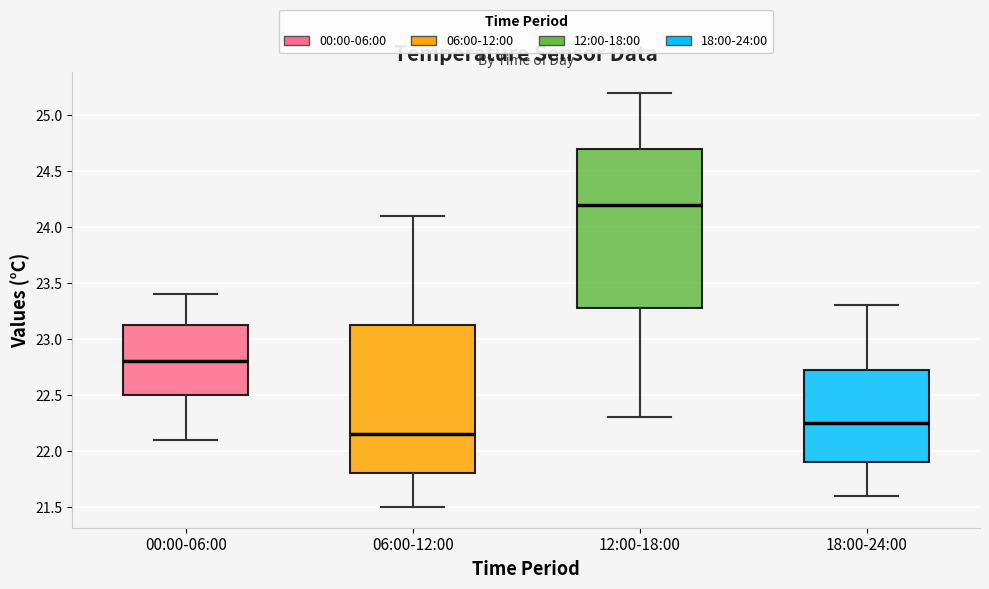

Reading left to right, transcribe this box plot: for each box, give where its median line is, the range the box spans, and where its two whiskers end, as read against the y-axis. The values are not printed on the chart, so give them approximately, as read against the axis.

00:00-06:00: median 22.80, box 22.50 to 23.15, whiskers 22.10 to 23.40
06:00-12:00: median 22.15, box 21.80 to 23.15, whiskers 21.50 to 24.10
12:00-18:00: median 24.20, box 23.30 to 24.70, whiskers 22.30 to 25.20
18:00-24:00: median 22.25, box 21.90 to 22.75, whiskers 21.60 to 23.30